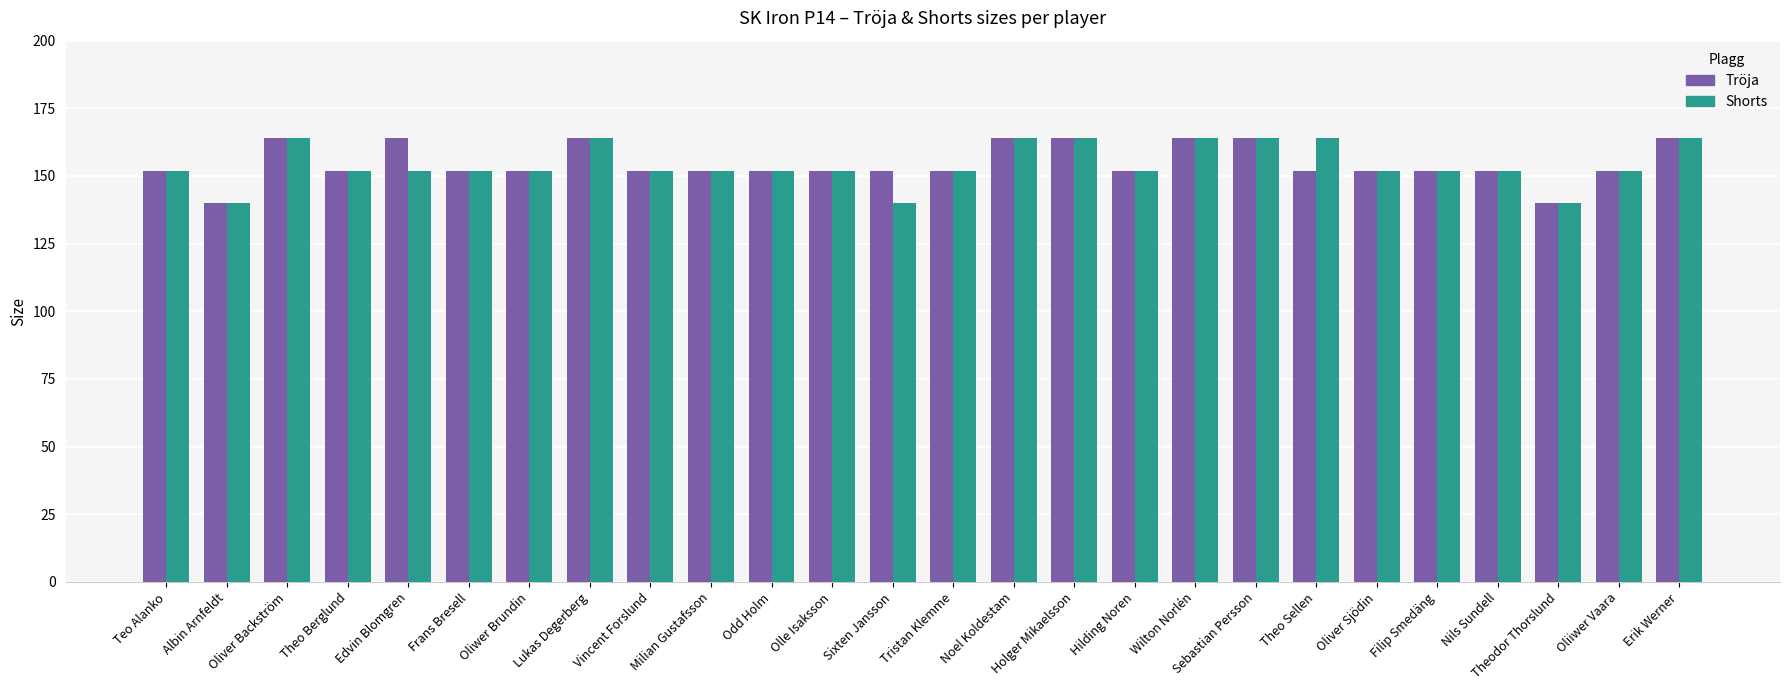

What is the sum of all Shorts values?

4012